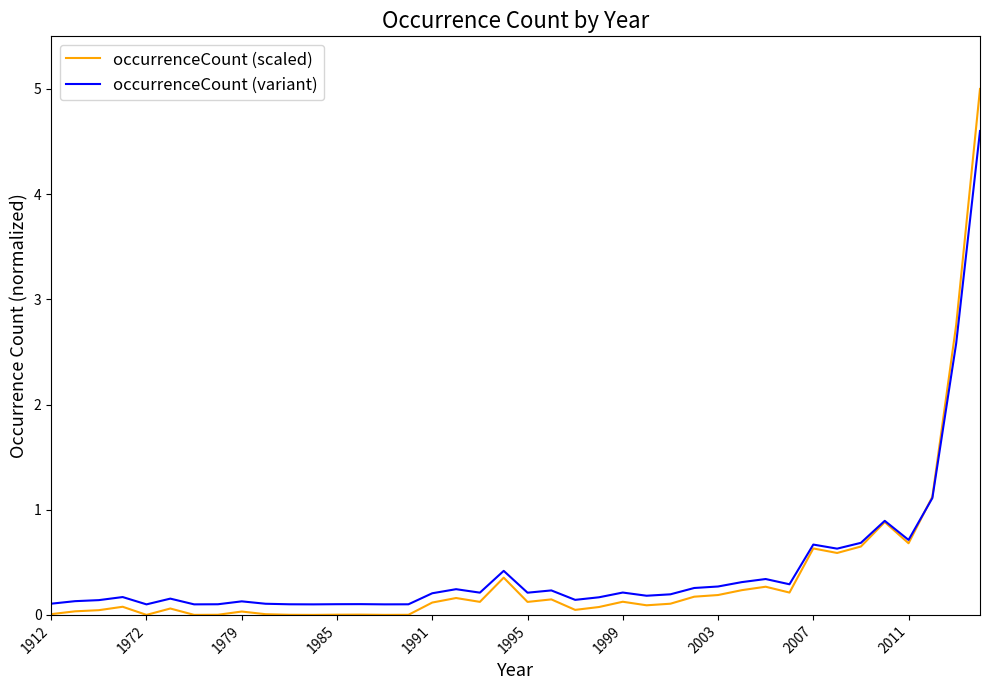

Which series has the largest range (max minus min)?

occurrenceCount (scaled)